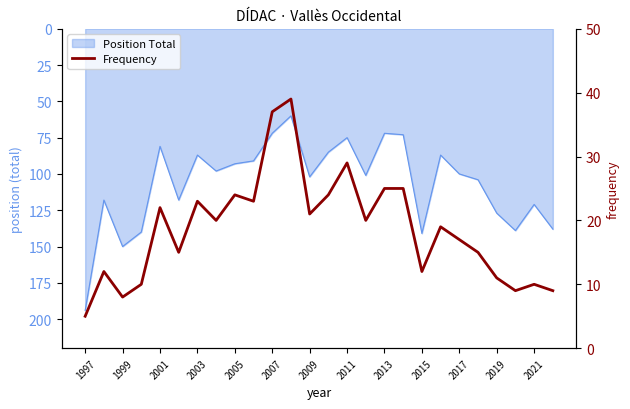

Which label corresponds to the smallest value in the chart?

1997